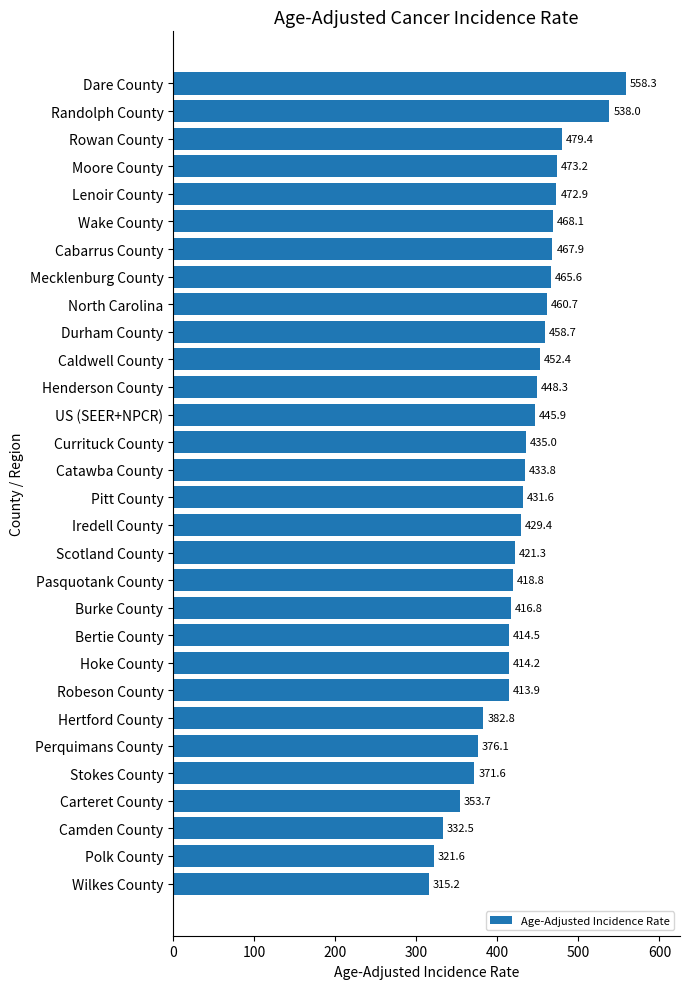

The chart shows a value of 371.6 at Stokes County. True or false?

True